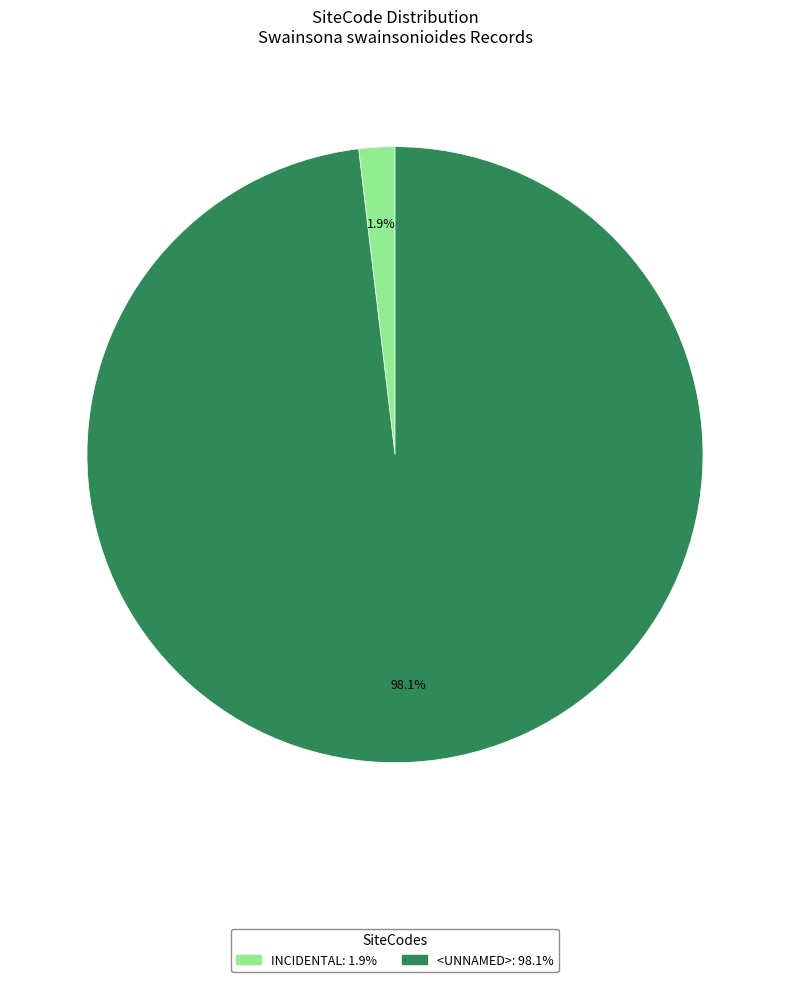

Does any single category account for the majority?

Yes